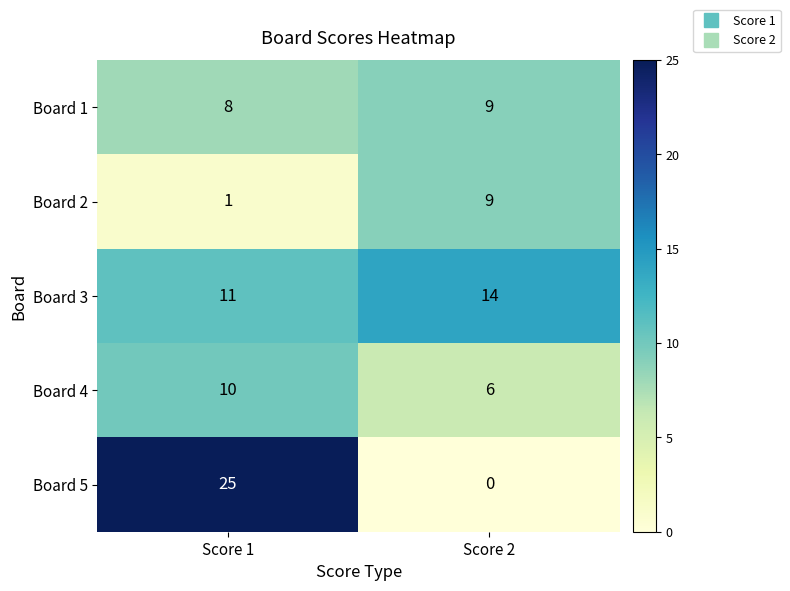

What is the sum of the Board 2 values at Score 1 and Score 2?

10